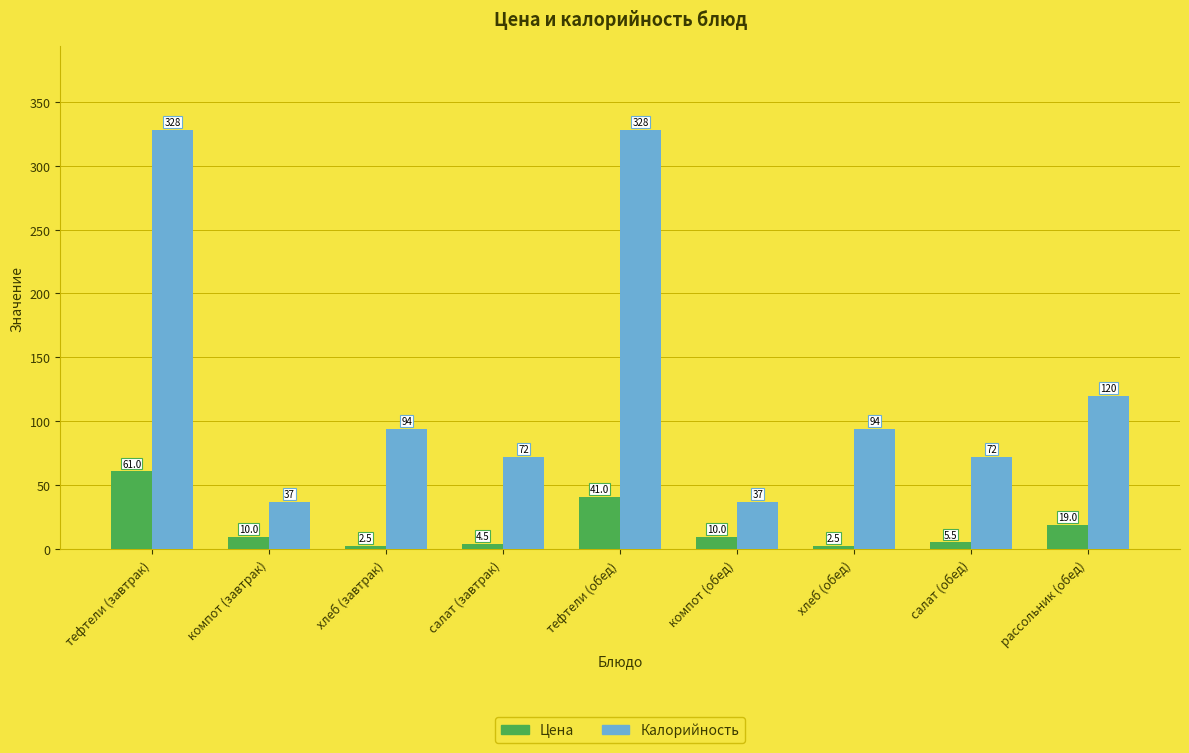

Where does the Калорийность series first go above 94?

тефтели (завтрак)